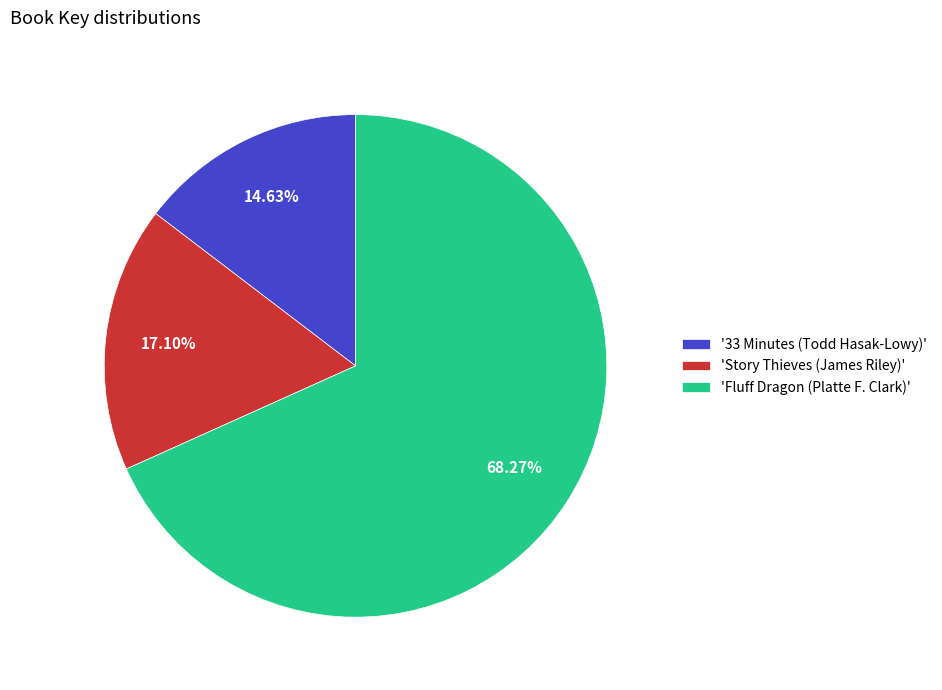

How many slices are in this pie chart?

3